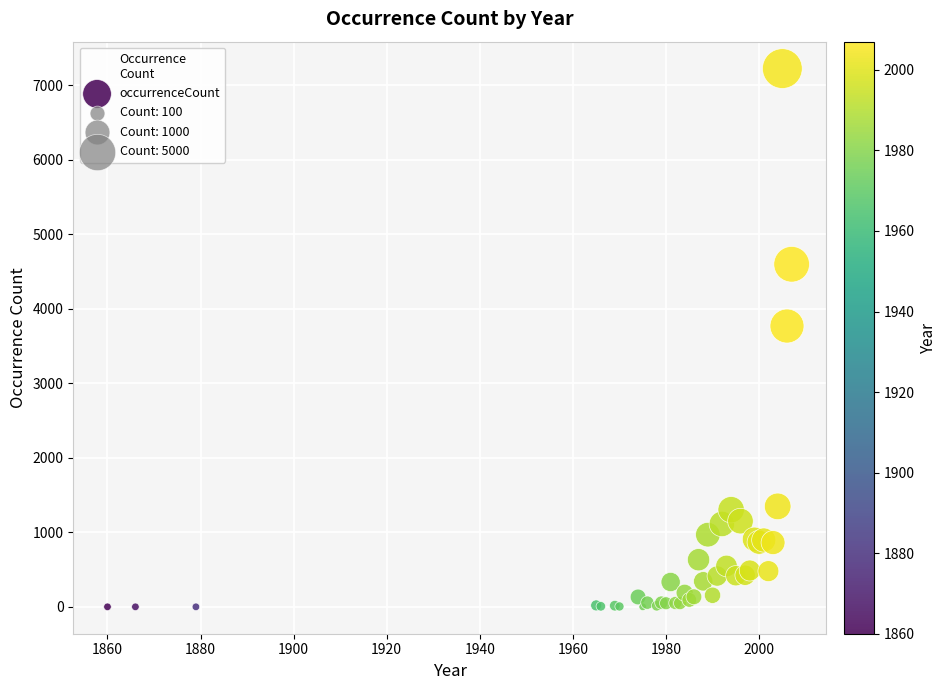

What Y value in the scatter plot is closest to 3612?

3769